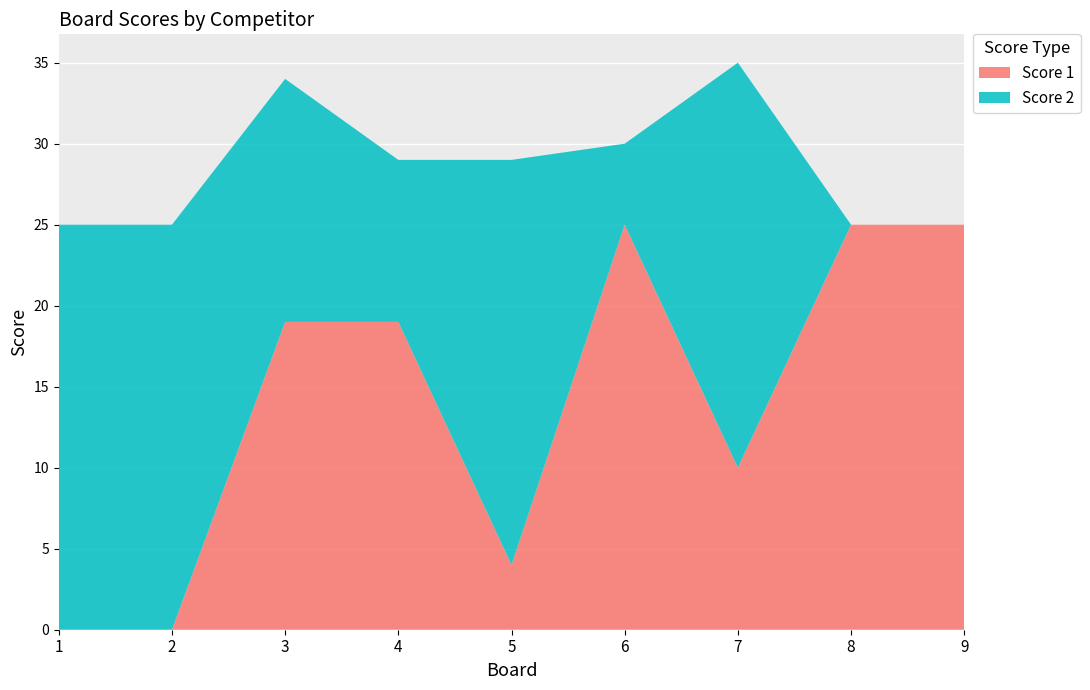

Reading left to right, extract all data points from this chart.

Score 1: 1=0	2=0	3=19	4=19	5=4	6=25	7=10	8=25	9=25
Score 2: 1=25	2=25	3=15	4=10	5=25	6=5	7=25	8=0	9=0